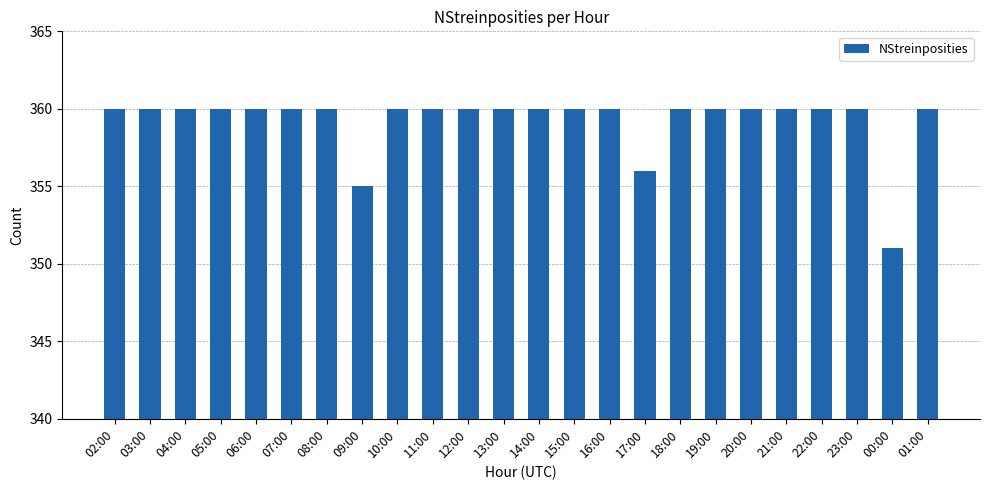

What is the label of the 23rd bar from the right?

03:00